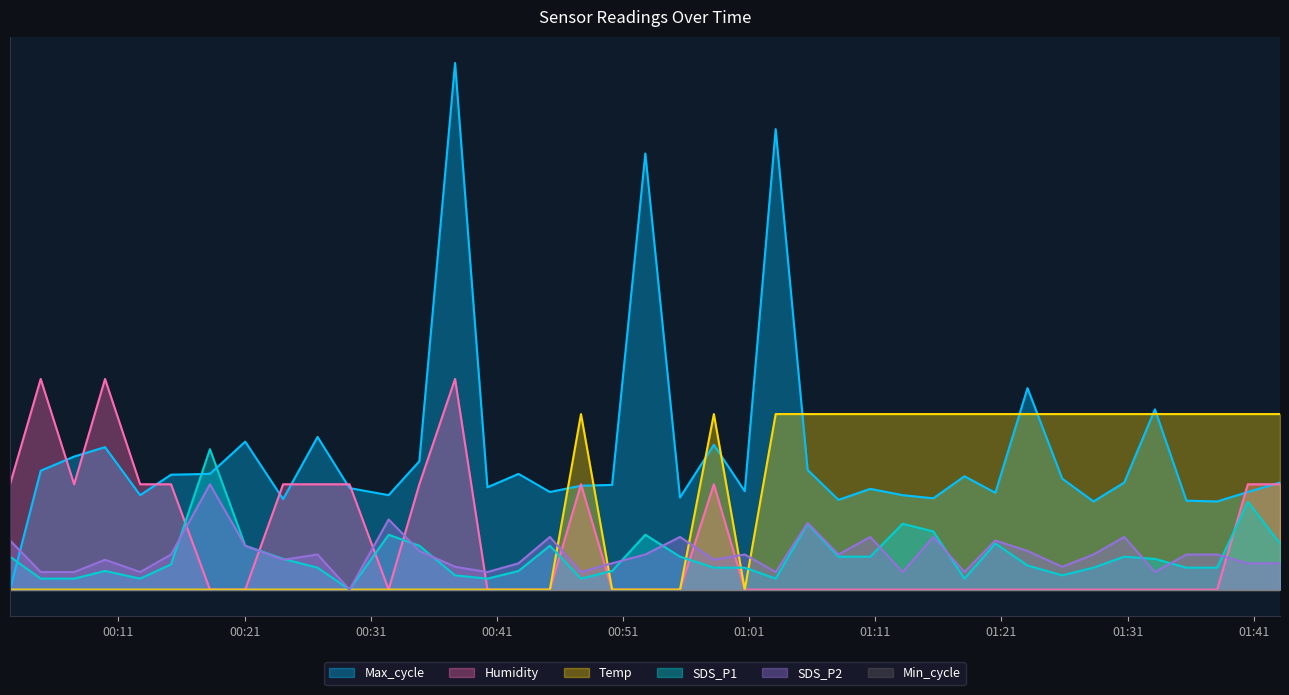

True or false: SDS_P2 and SDS_P1 intersect in this chart.

True